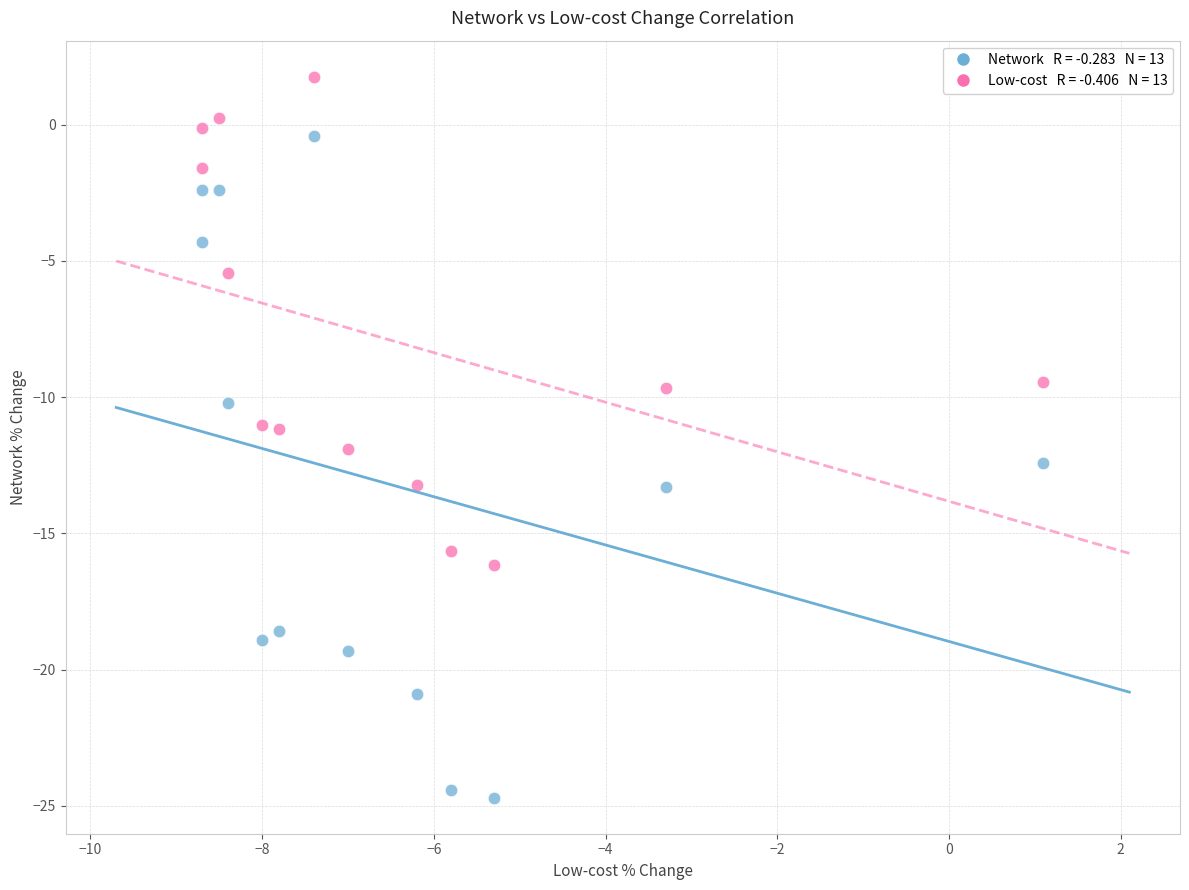

Across all data points, what is the range of Y values (max minus min)?

26.5